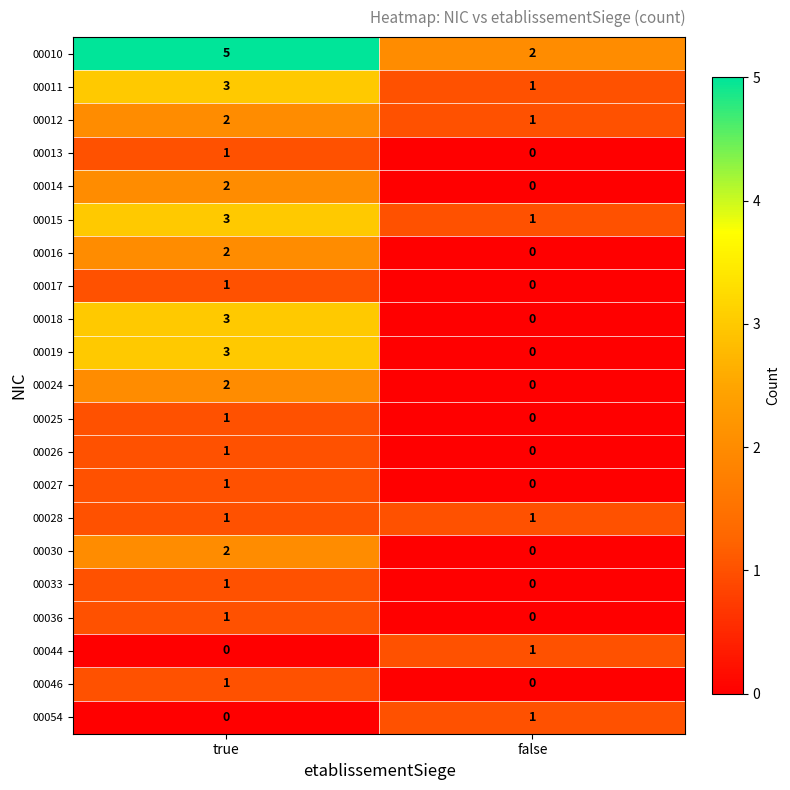

List the labels in order of 00025 value, smallest first.

false, true